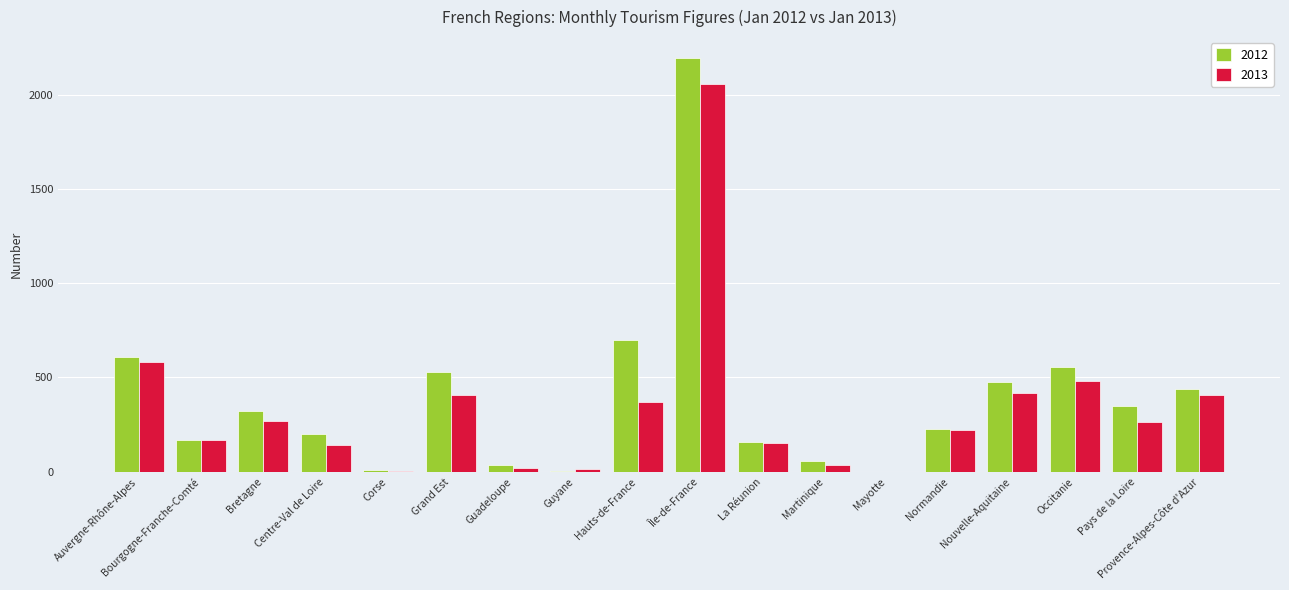

What is the sum of the 2012 values at Provence-Alpes-Côte d'Azur and Normandie?

667